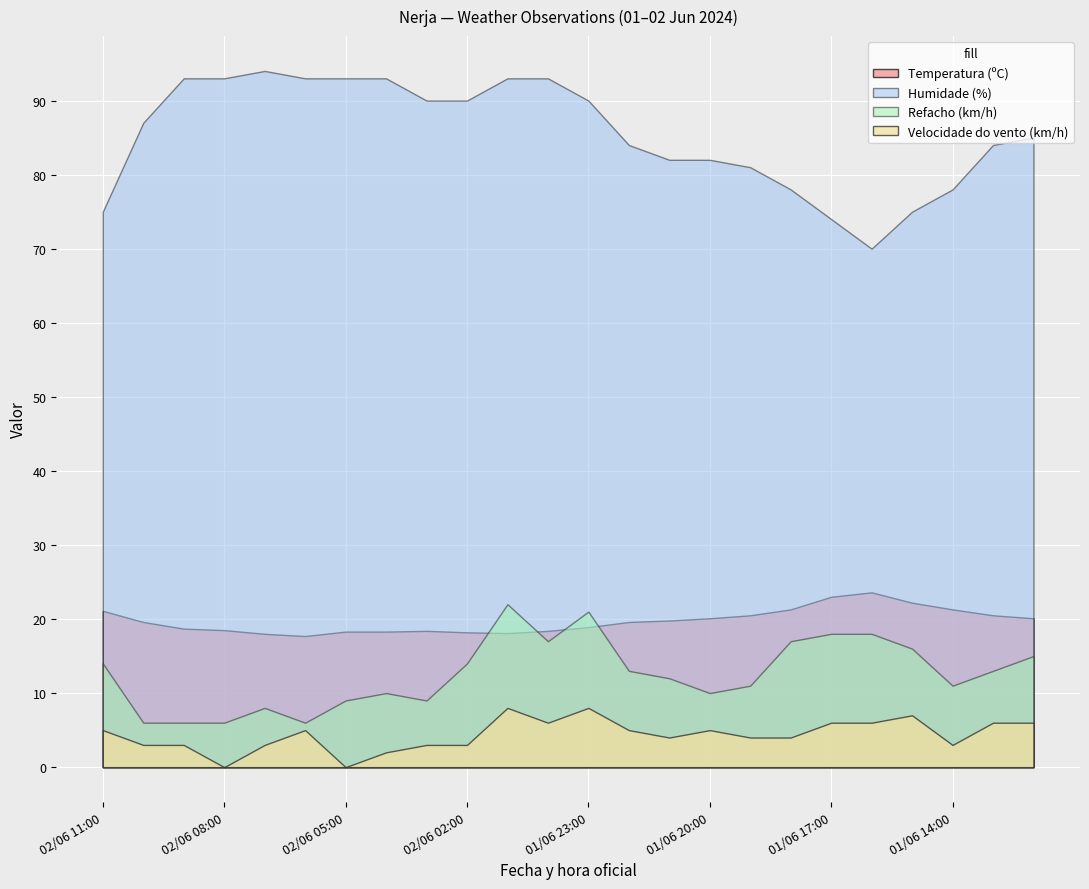

Reading right to left, what are all the values shown in this chart?

Temperatura (ºC): 01/06 12:00=20.1	01/06 13:00=20.5	01/06 14:00=21.3	01/06 15:00=22.2	01/06 16:00=23.6	01/06 17:00=23.0	01/06 18:00=21.3	01/06 19:00=20.5	01/06 20:00=20.1	01/06 21:00=19.8	01/06 22:00=19.6	01/06 23:00=18.9	02/06 00:00=18.4	02/06 01:00=18.1	02/06 02:00=18.2	02/06 03:00=18.4	02/06 04:00=18.3	02/06 05:00=18.3	02/06 06:00=17.7	02/06 07:00=18.0	02/06 08:00=18.5	02/06 09:00=18.7	02/06 10:00=19.6	02/06 11:00=21.1
Velocidade do vento (km/h): 01/06 12:00=6.0	01/06 13:00=6.0	01/06 14:00=3.0	01/06 15:00=7.0	01/06 16:00=6.0	01/06 17:00=6.0	01/06 18:00=4.0	01/06 19:00=4.0	01/06 20:00=5.0	01/06 21:00=4.0	01/06 22:00=5.0	01/06 23:00=8.0	02/06 00:00=6.0	02/06 01:00=8.0	02/06 02:00=3.0	02/06 03:00=3.0	02/06 04:00=2.0	02/06 05:00=0.0	02/06 06:00=5.0	02/06 07:00=3.0	02/06 08:00=0.0	02/06 09:00=3.0	02/06 10:00=3.0	02/06 11:00=5.0
Humidade (%): 01/06 12:00=85.0	01/06 13:00=84.0	01/06 14:00=78.0	01/06 15:00=75.0	01/06 16:00=70.0	01/06 17:00=74.0	01/06 18:00=78.0	01/06 19:00=81.0	01/06 20:00=82.0	01/06 21:00=82.0	01/06 22:00=84.0	01/06 23:00=90.0	02/06 00:00=93.0	02/06 01:00=93.0	02/06 02:00=90.0	02/06 03:00=90.0	02/06 04:00=93.0	02/06 05:00=93.0	02/06 06:00=93.0	02/06 07:00=94.0	02/06 08:00=93.0	02/06 09:00=93.0	02/06 10:00=87.0	02/06 11:00=75.0
Refacho (km/h): 01/06 12:00=15.0	01/06 13:00=13.0	01/06 14:00=11.0	01/06 15:00=16.0	01/06 16:00=18.0	01/06 17:00=18.0	01/06 18:00=17.0	01/06 19:00=11.0	01/06 20:00=10.0	01/06 21:00=12.0	01/06 22:00=13.0	01/06 23:00=21.0	02/06 00:00=17.0	02/06 01:00=22.0	02/06 02:00=14.0	02/06 03:00=9.0	02/06 04:00=10.0	02/06 05:00=9.0	02/06 06:00=6.0	02/06 07:00=8.0	02/06 08:00=6.0	02/06 09:00=6.0	02/06 10:00=6.0	02/06 11:00=14.0